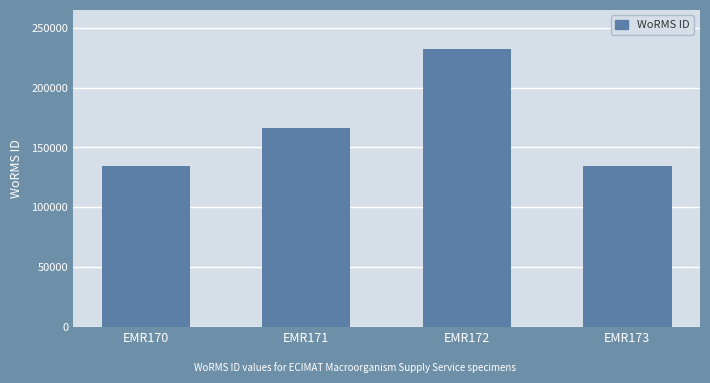

What is the sum of all values?

666718